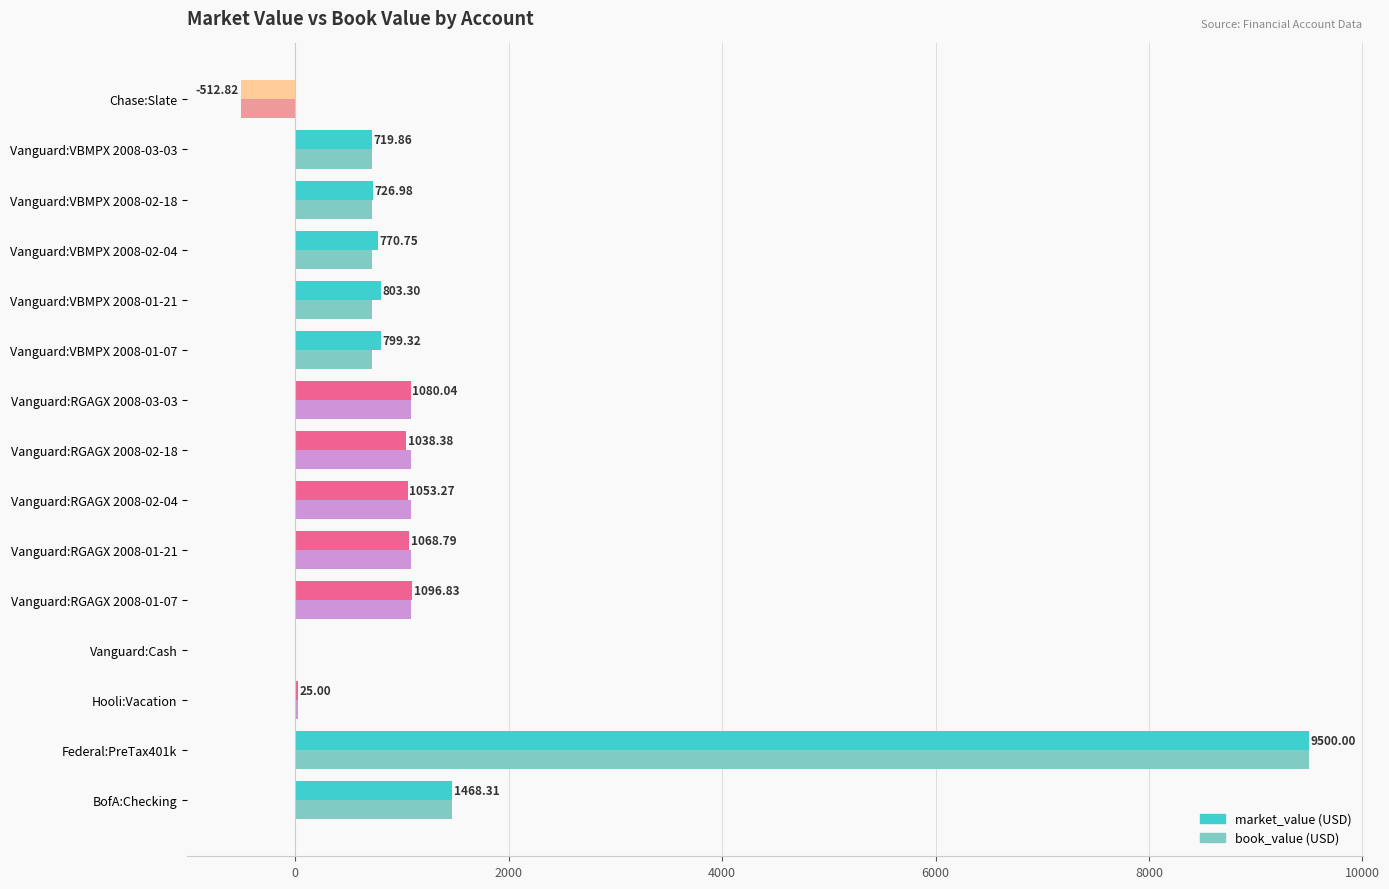

Where is market_value (USD) nearest to the value 4493?

BofA:Checking